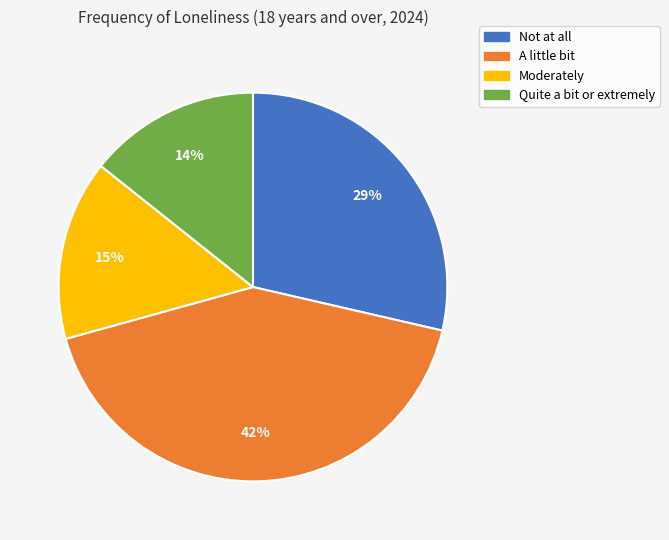

To the nearest percent, what is the combined percentage of Quite a bit or extremely and Not at all?

43%